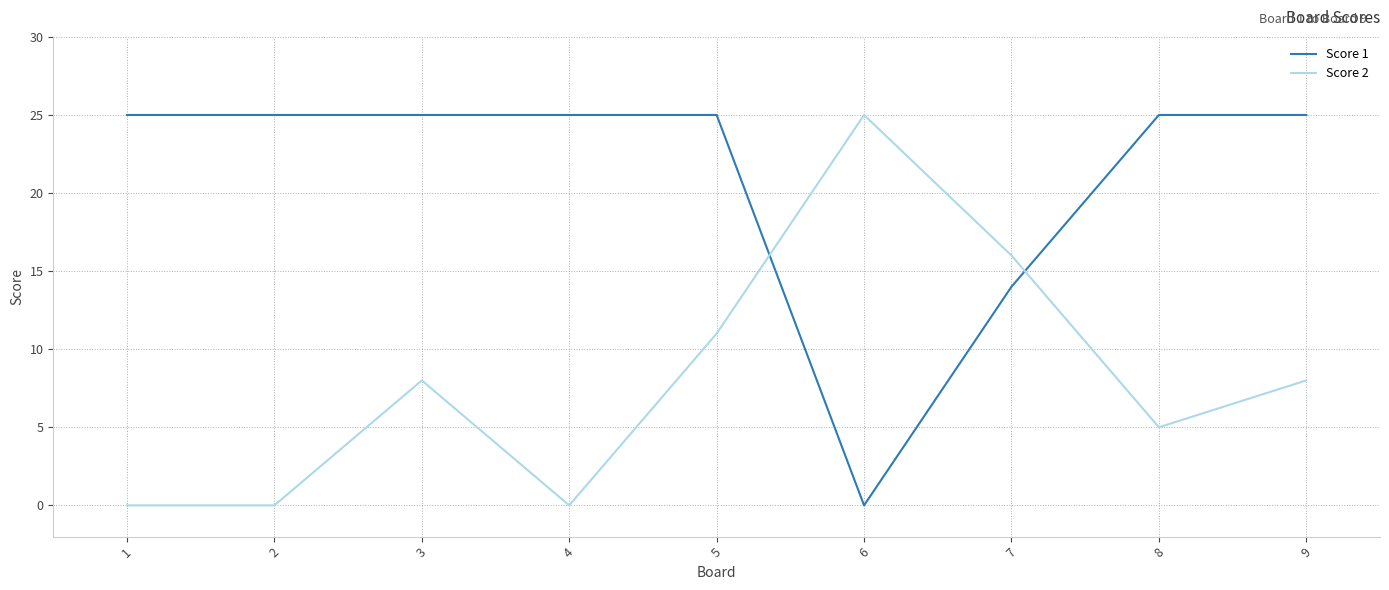

What are all the series names shown in the legend?

Score 1, Score 2